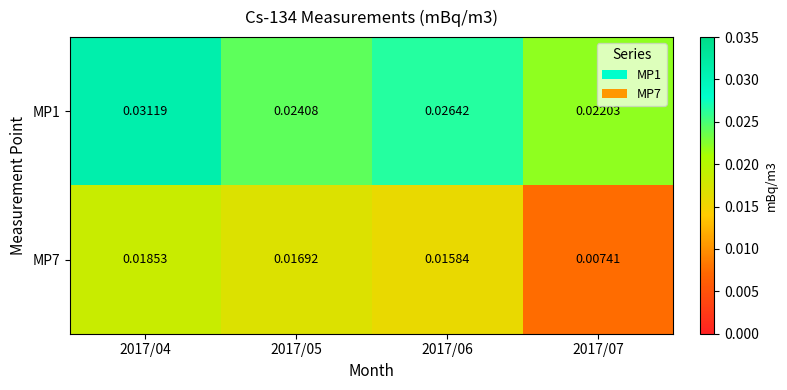

Between 2017/04 and 2017/06, which series saw the biggest shift?

MP1